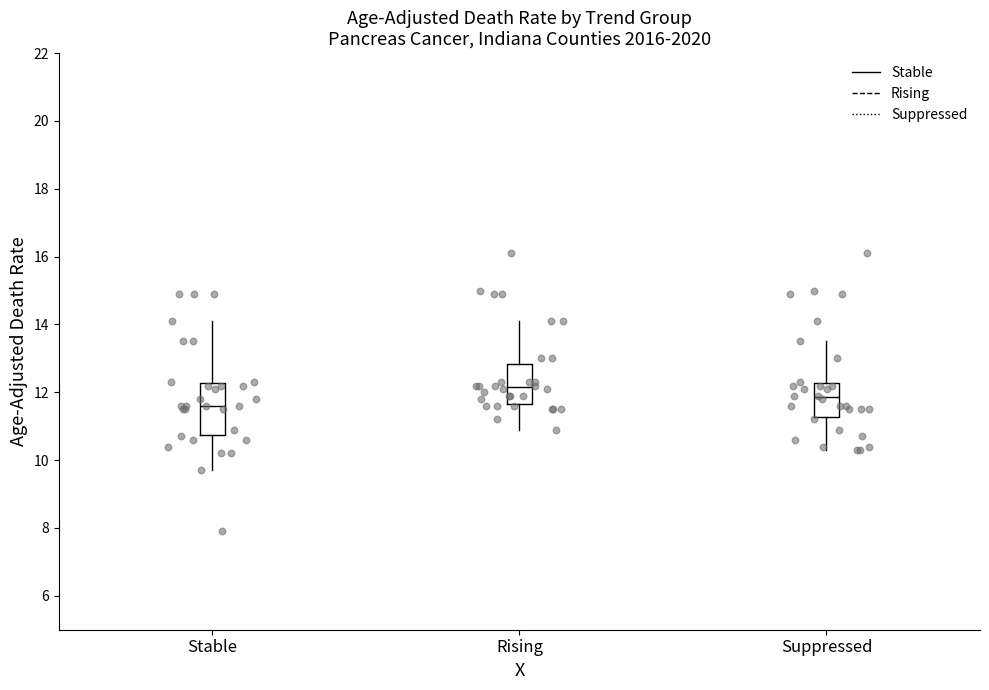

Where is the upper edge of the box for Stable on the y-axis? The values are not printed on the chart, so give them approximately, as read against the axis.

12.2